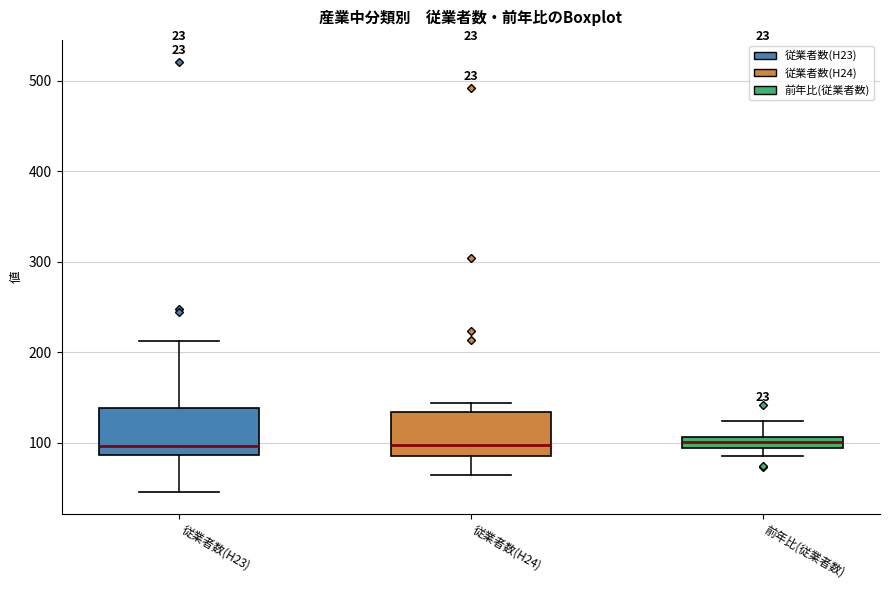

Where does the median line of the box for 従業者数(H24) sit on the y-axis? The values are not printed on the chart, so give them approximately, as read against the axis.

100